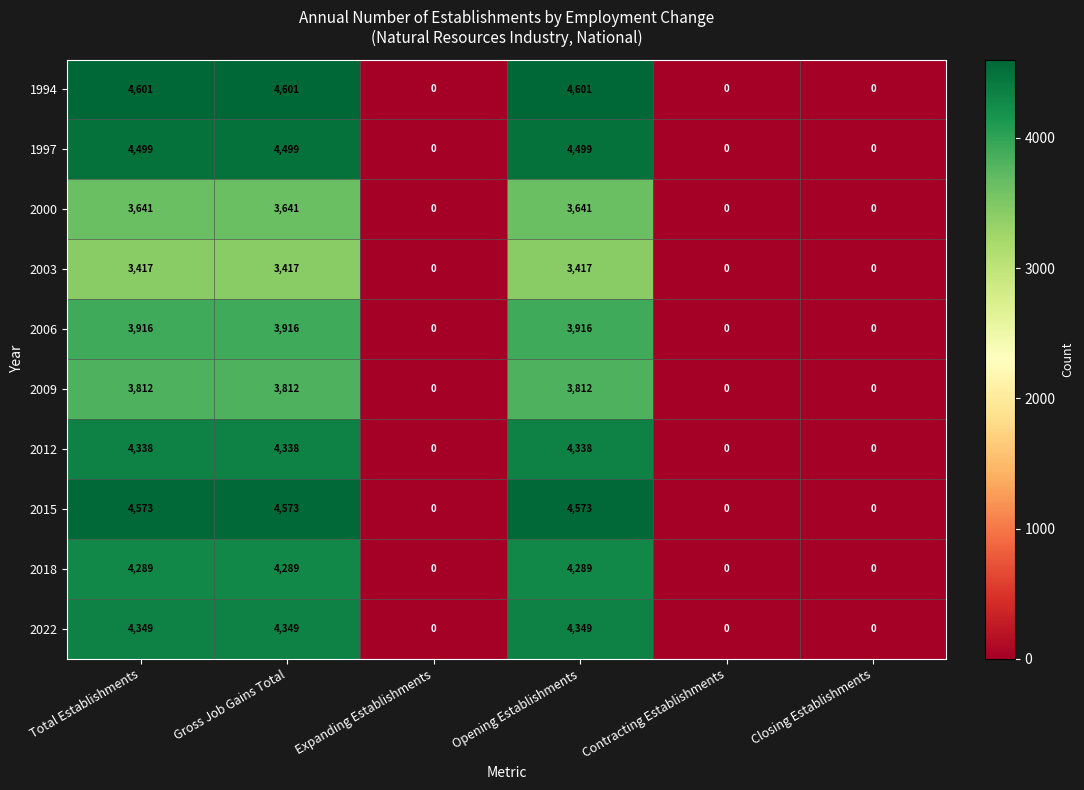

Which series has the widest spread of values?

1994